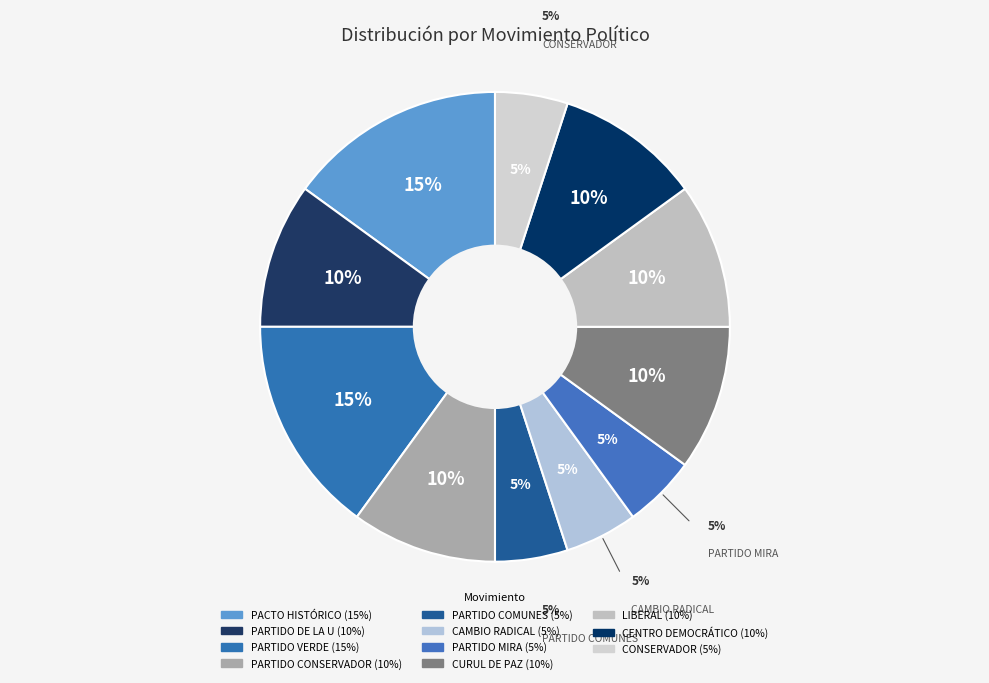

What is the ratio of the value at CONSERVADOR to the value at PACTO HISTÓRICO?

0.3